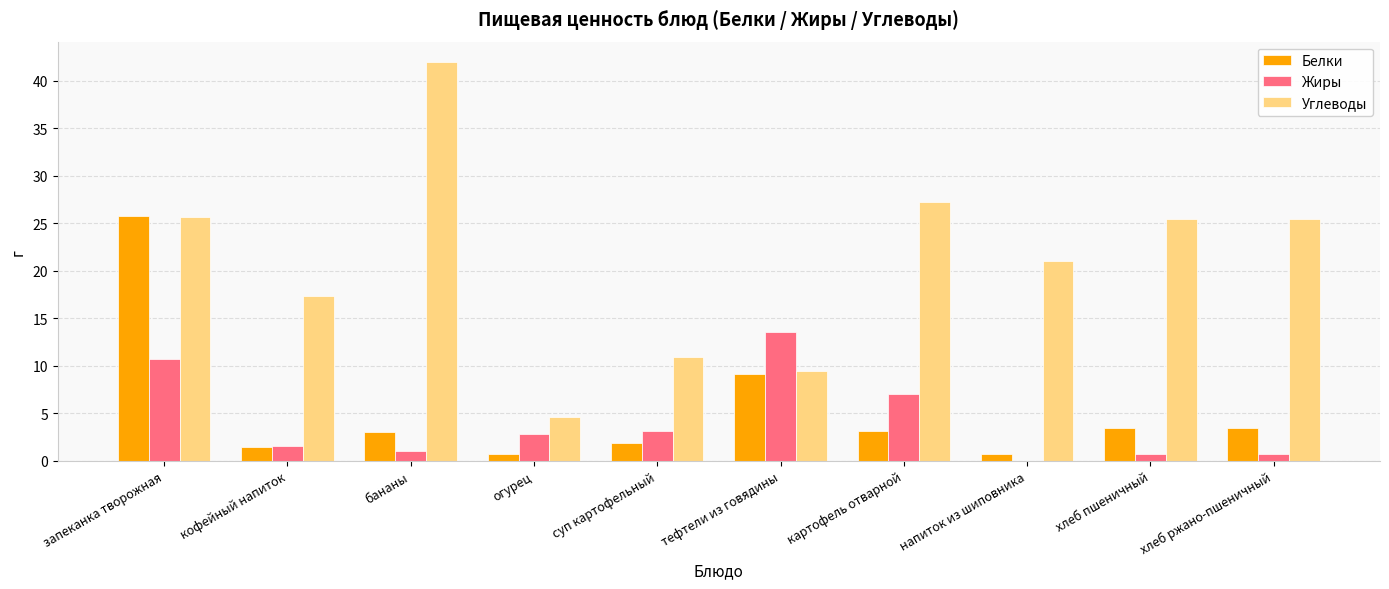

Which series has the largest total across all categories?

Углеводы